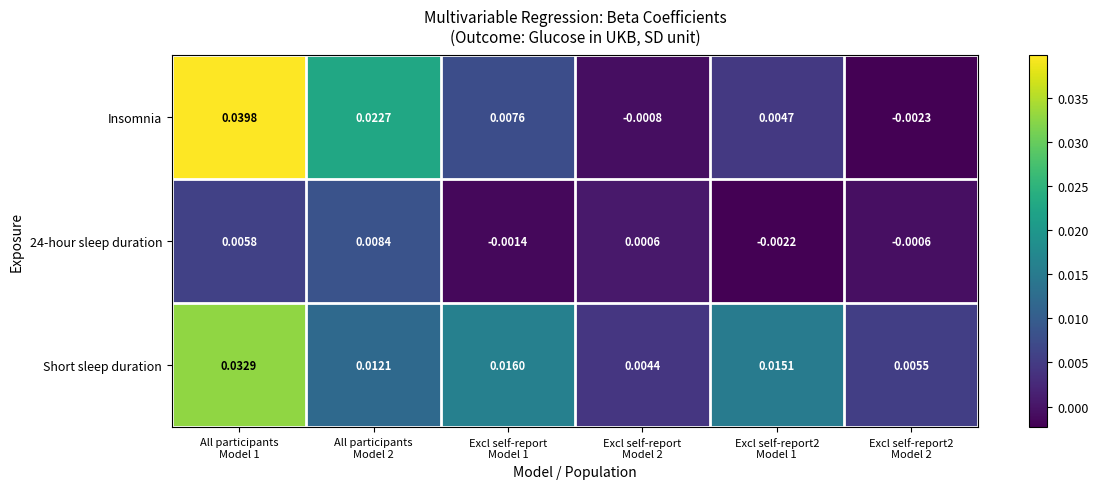

Which series has the largest total across all categories?

Short sleep duration